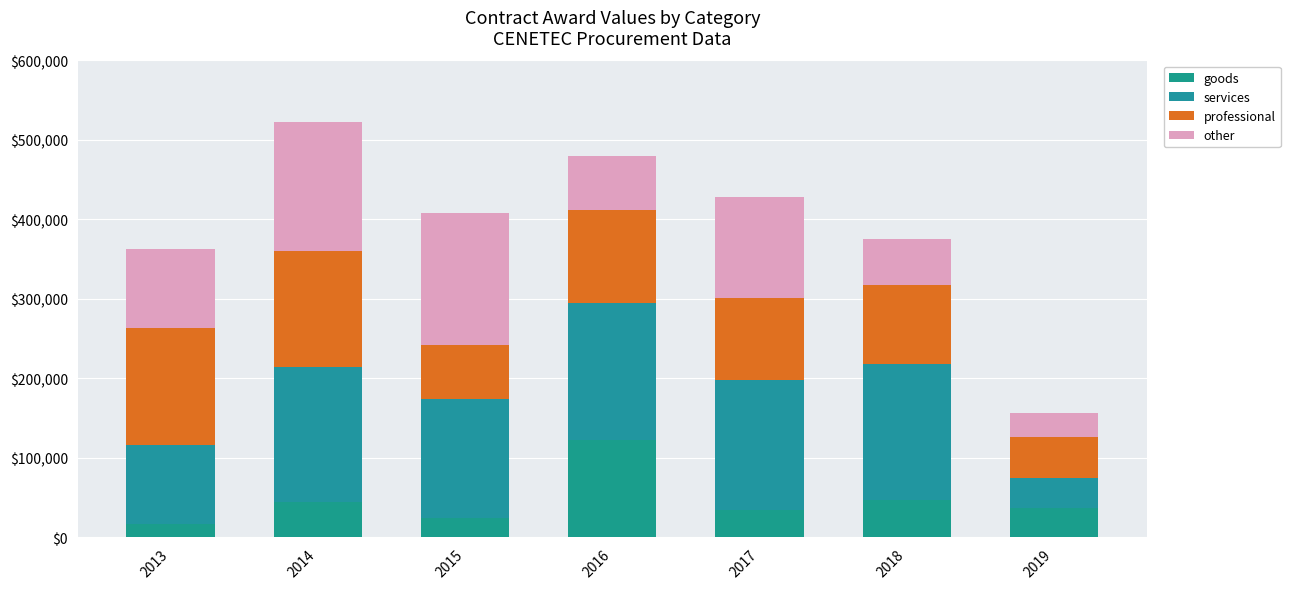

Where does the goods series first go above 37060?

2014